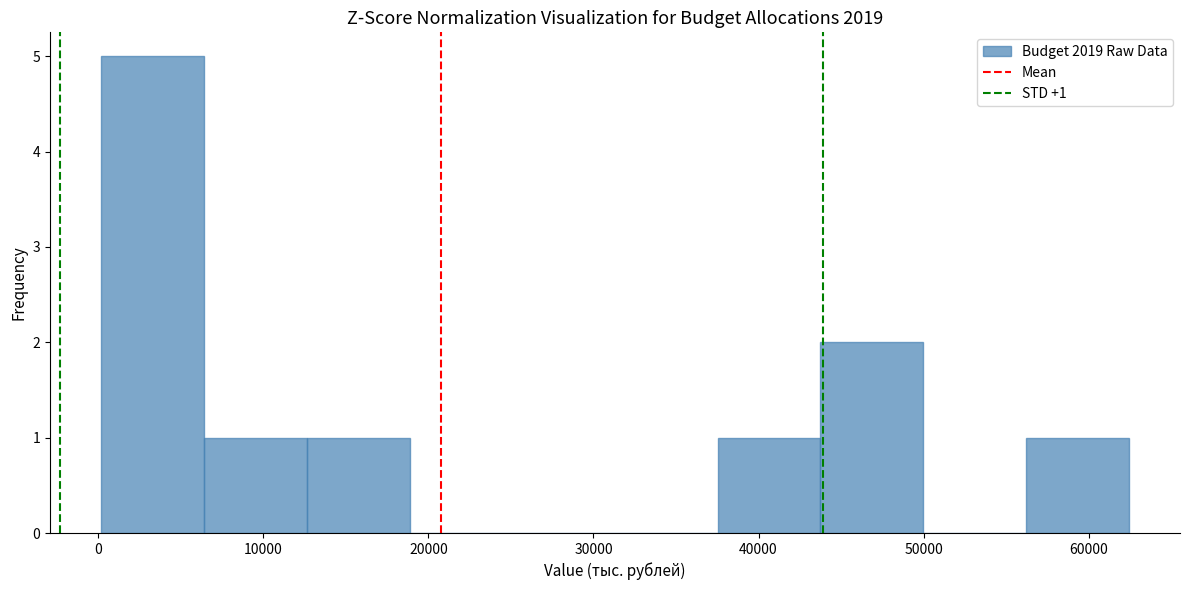

Over which range of the x-axis is the bar tallest?

0 to 6000